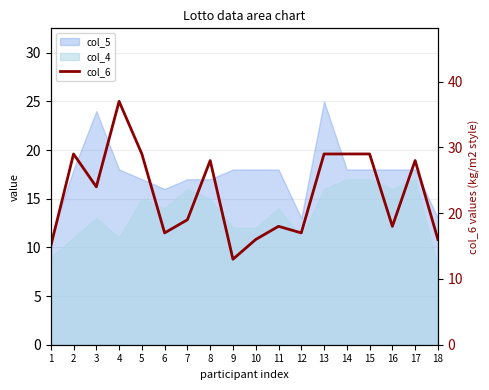

How many data points does each series have?

18